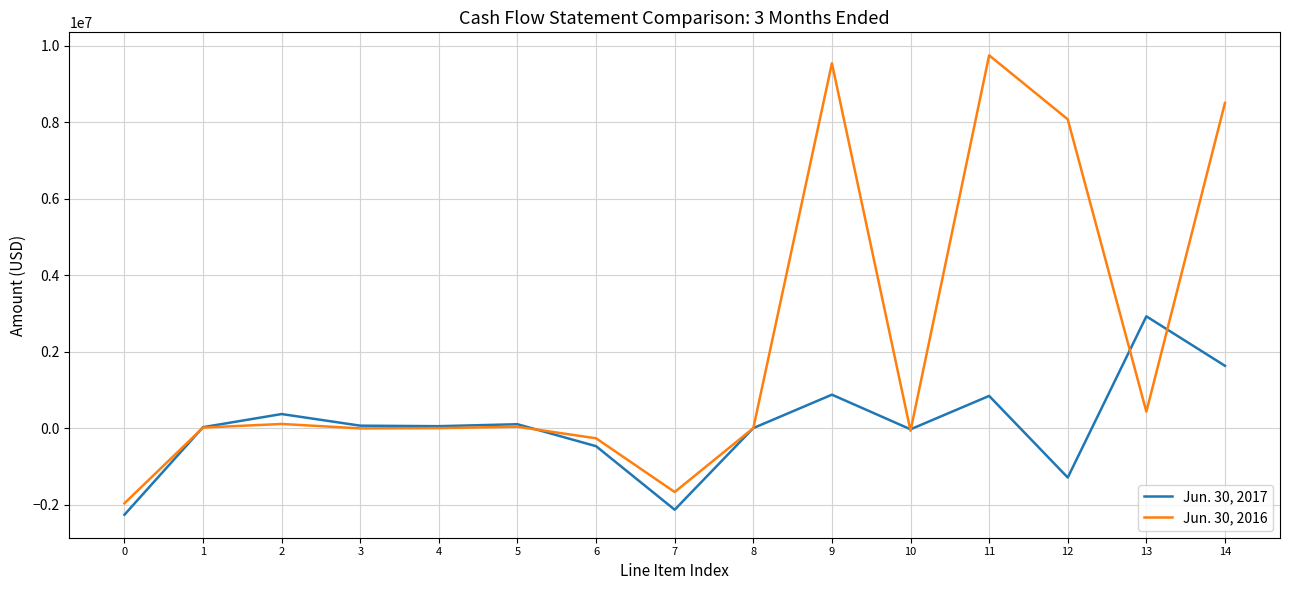

List the series in order of their overall mean, lowest first.

Jun. 30, 2017, Jun. 30, 2016